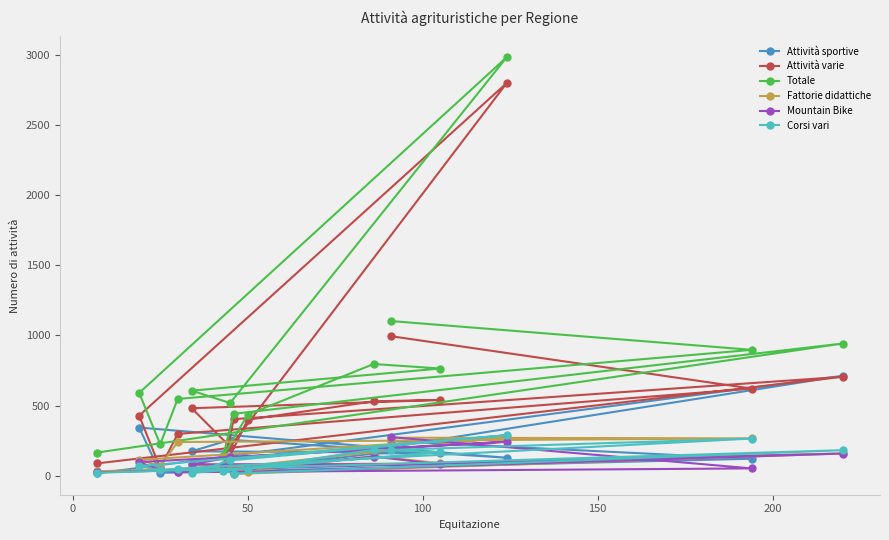

True or false: Attività varie and Totale intersect in this chart.

False